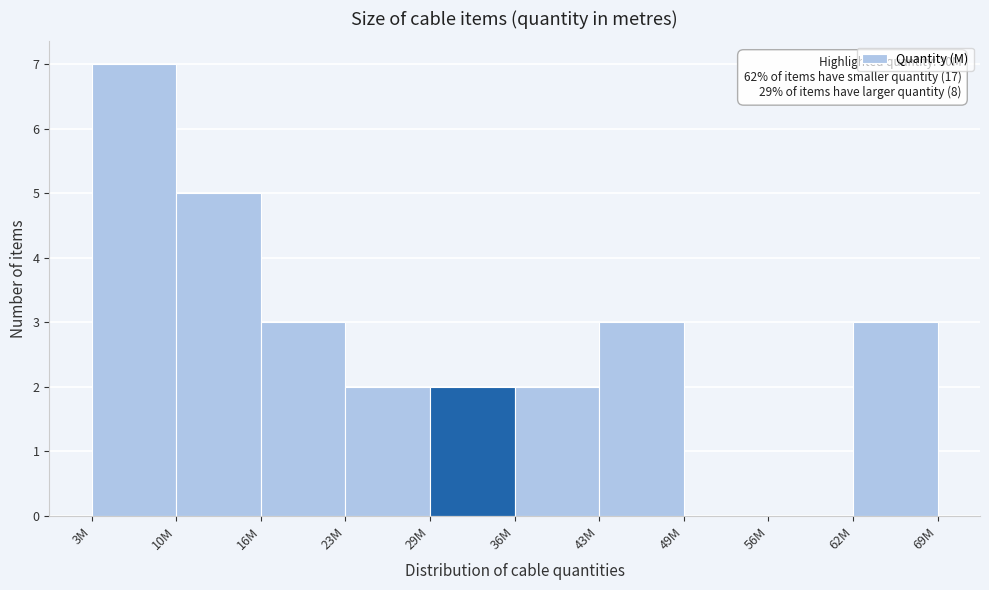

Which range on the x-axis has the tallest bar?

3.0 to 9.6